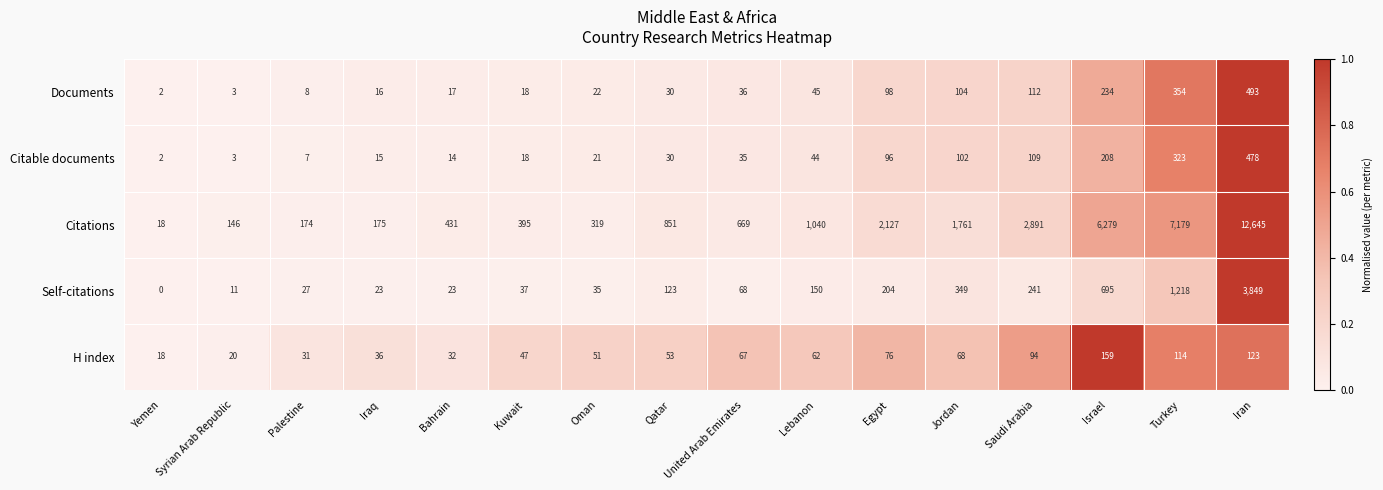

The Self-citations series shows 134 at Egypt. True or false?

False